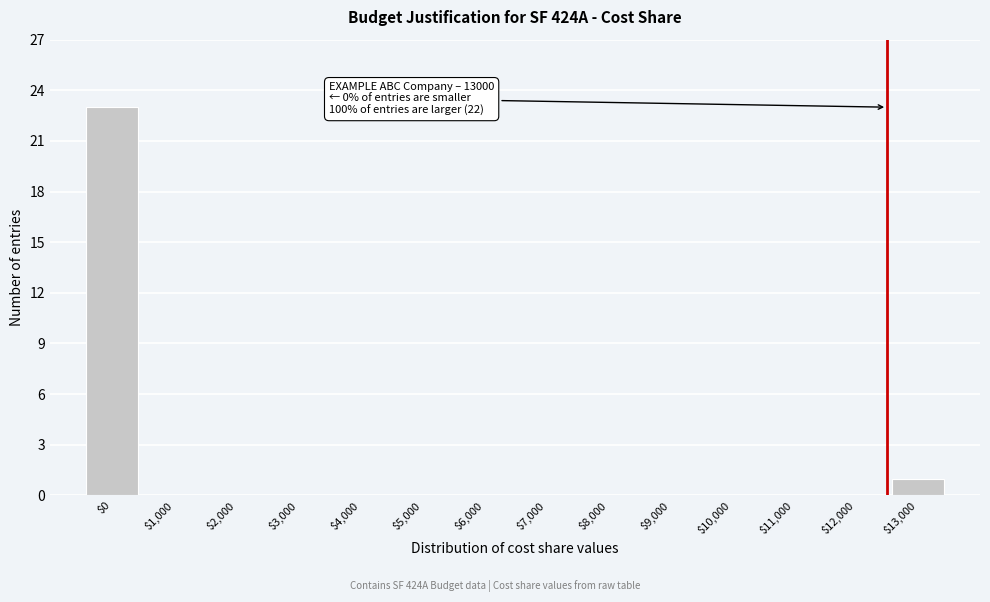

True or false: the data shows 23 at $0.

True